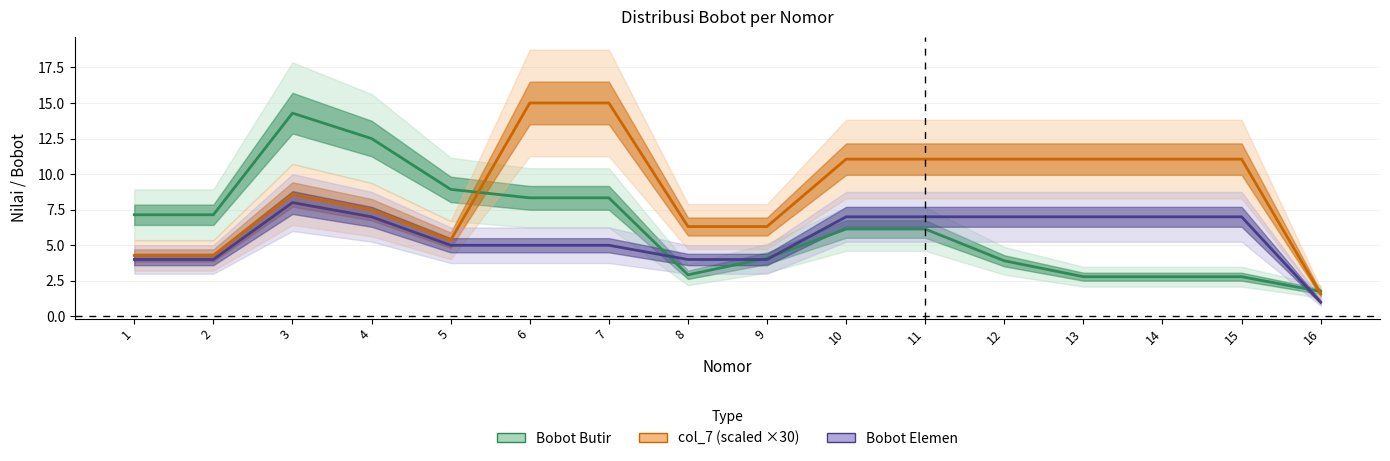

Between 5 and 13, which is larger?

5